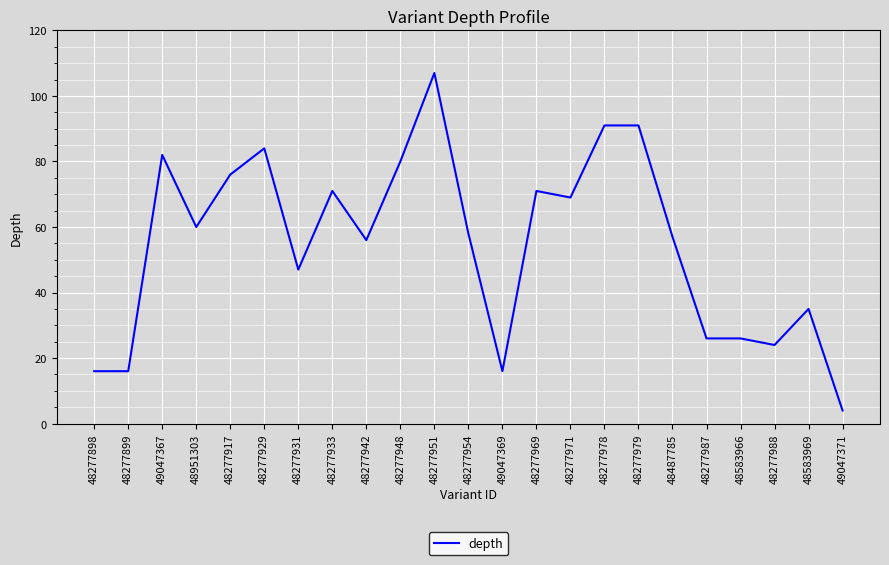

What is the change in value from 48277954 to 48277971?

+11